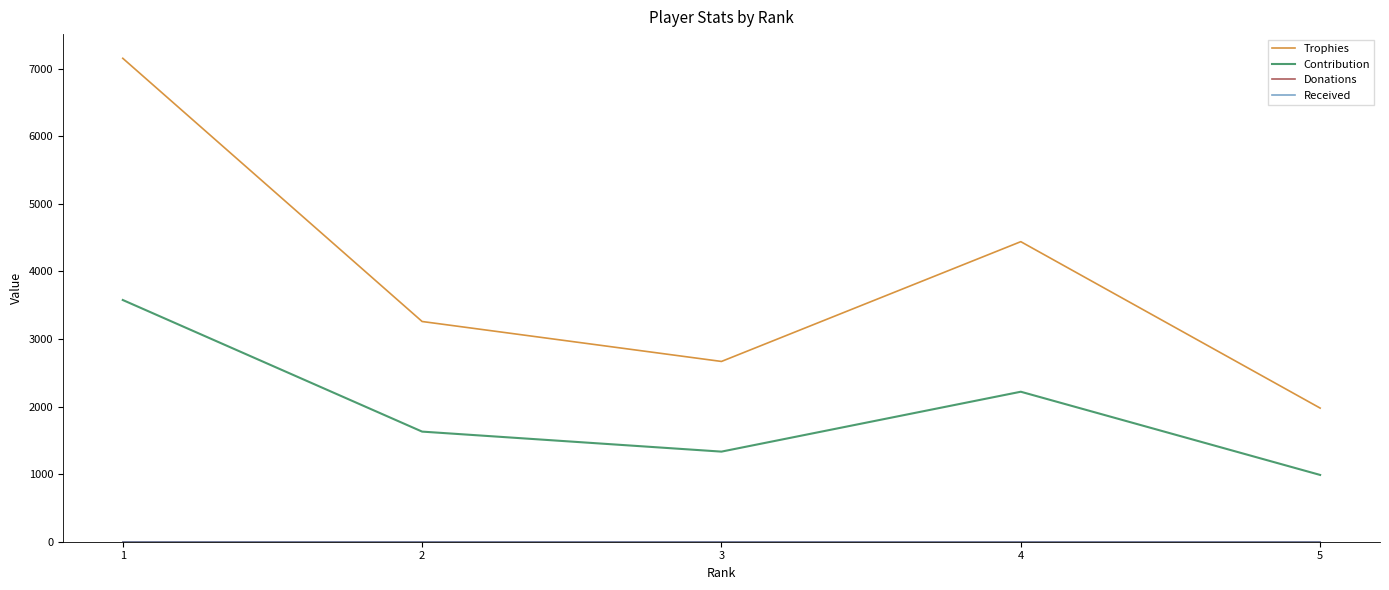

Is this an area chart (filled region under the line)?

No